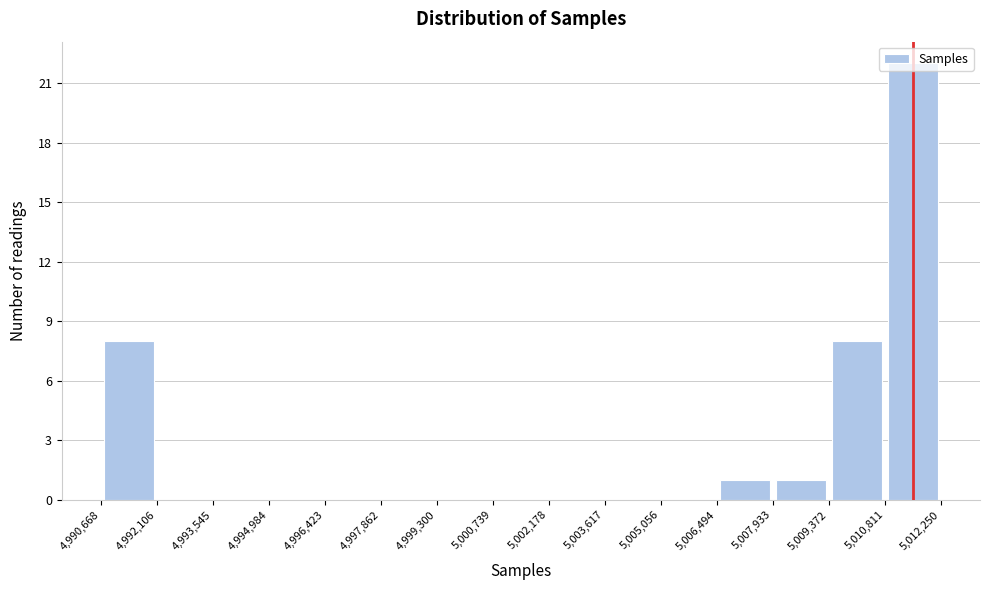

Reading left to right, transcribe this chart: for each bar, give the range it covers on the x-axis and its height. The values are not printed on the chart, so give them approximately, as read against the axis.

4,990,668 to 4,992,106: 8
4,992,106 to 4,993,545: 0
4,993,545 to 4,994,984: 0
4,994,984 to 4,996,423: 0
4,996,423 to 4,997,862: 0
4,997,862 to 4,999,300: 0
4,999,300 to 5,000,739: 0
5,000,739 to 5,002,178: 0
5,002,178 to 5,003,617: 0
5,003,617 to 5,005,056: 0
5,005,056 to 5,006,494: 0
5,006,494 to 5,007,933: 1
5,007,933 to 5,009,372: 1
5,009,372 to 5,010,811: 8
5,010,811 to 5,012,250: 22